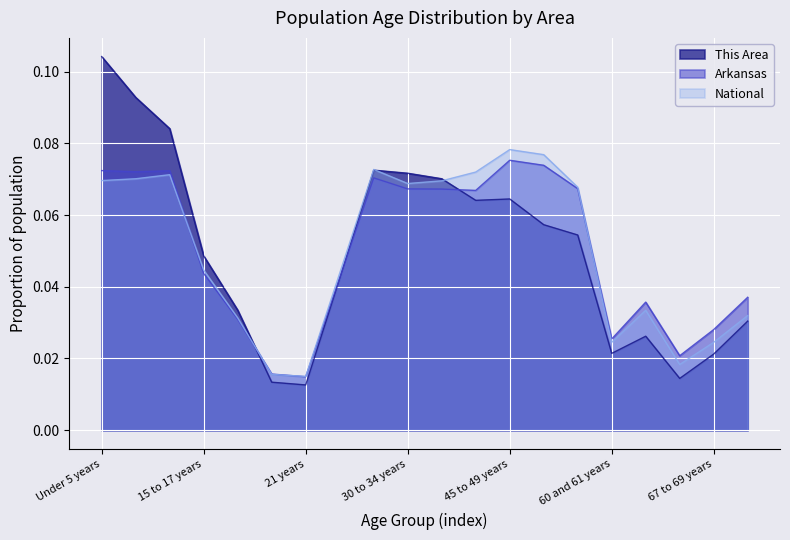

At which category does Arkansas reach its first local peak?

10 to 14 years